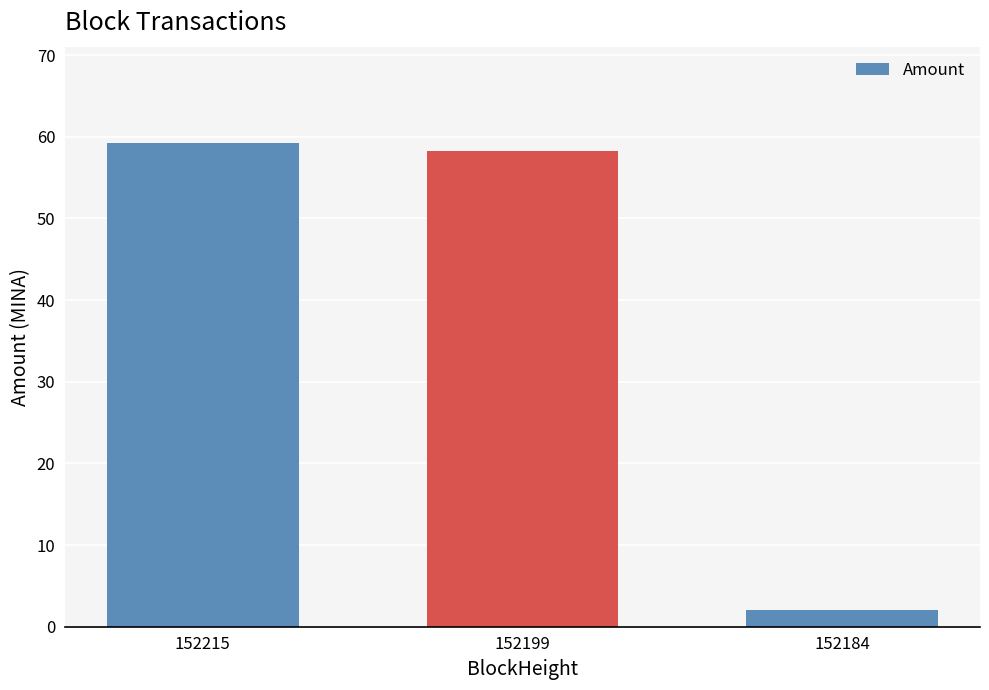

Are the bars grouped side by side (vs. stacked)?

No